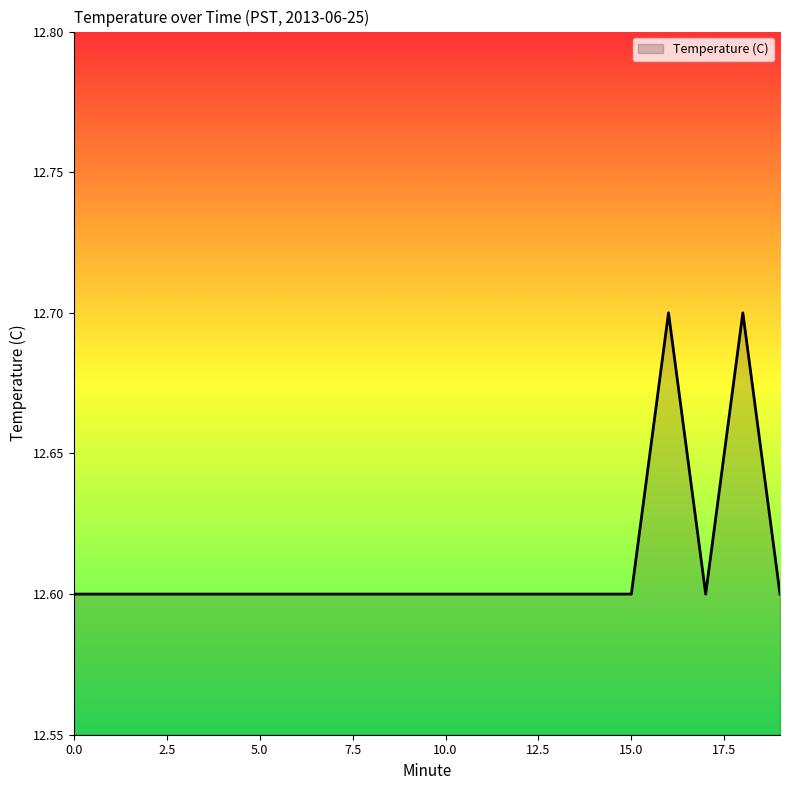

What is the greatest value displayed?

12.7